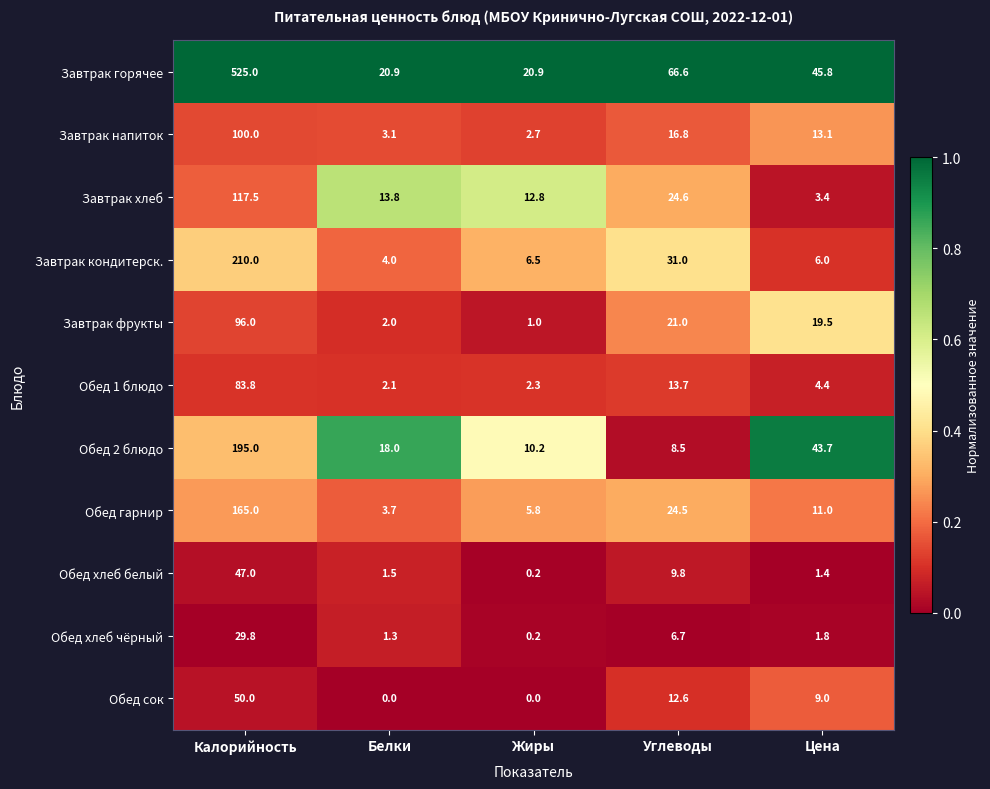

Which series has the widest spread of values?

Завтрак горячее